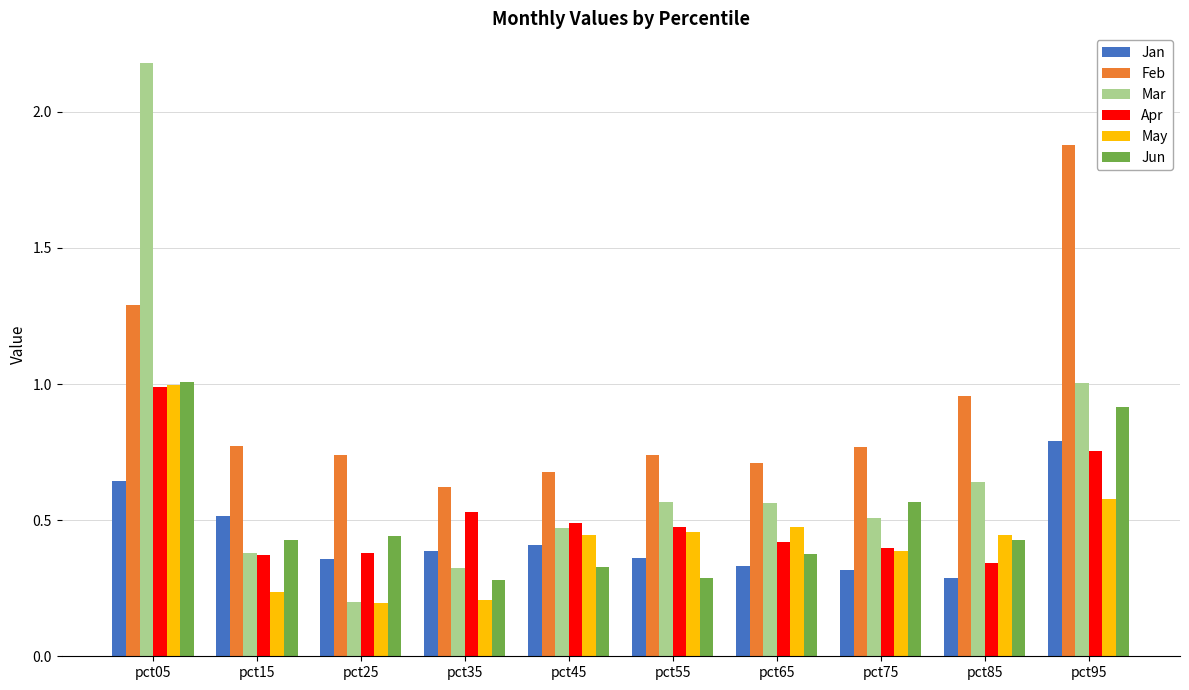

Which label corresponds to the largest value in the chart?

pct05